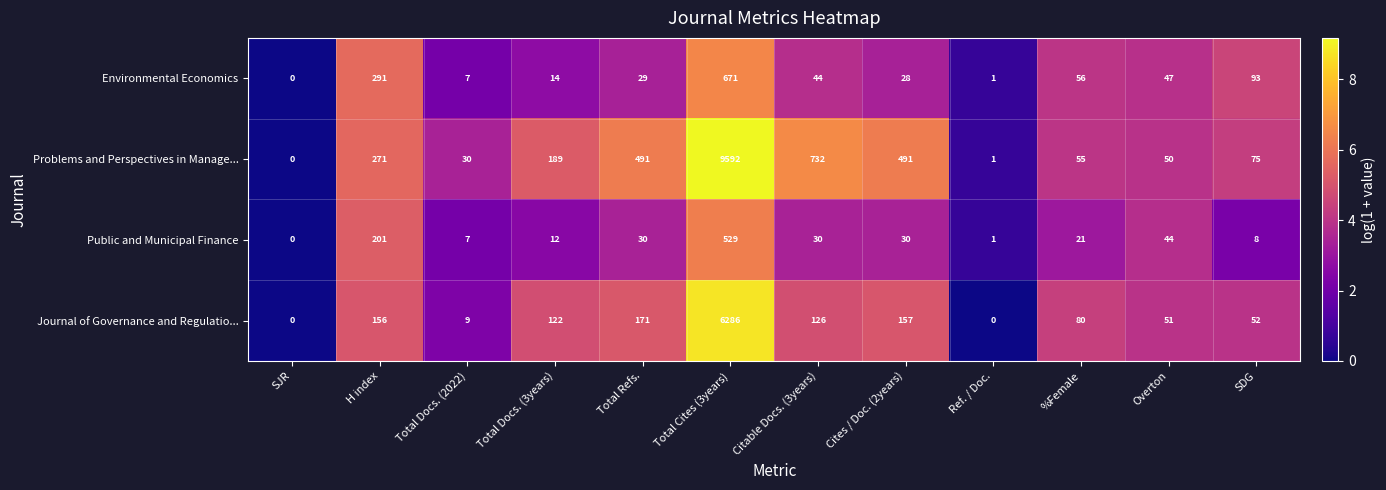

What is the spread (max minus min) of values at Total Docs. (3years)?

177